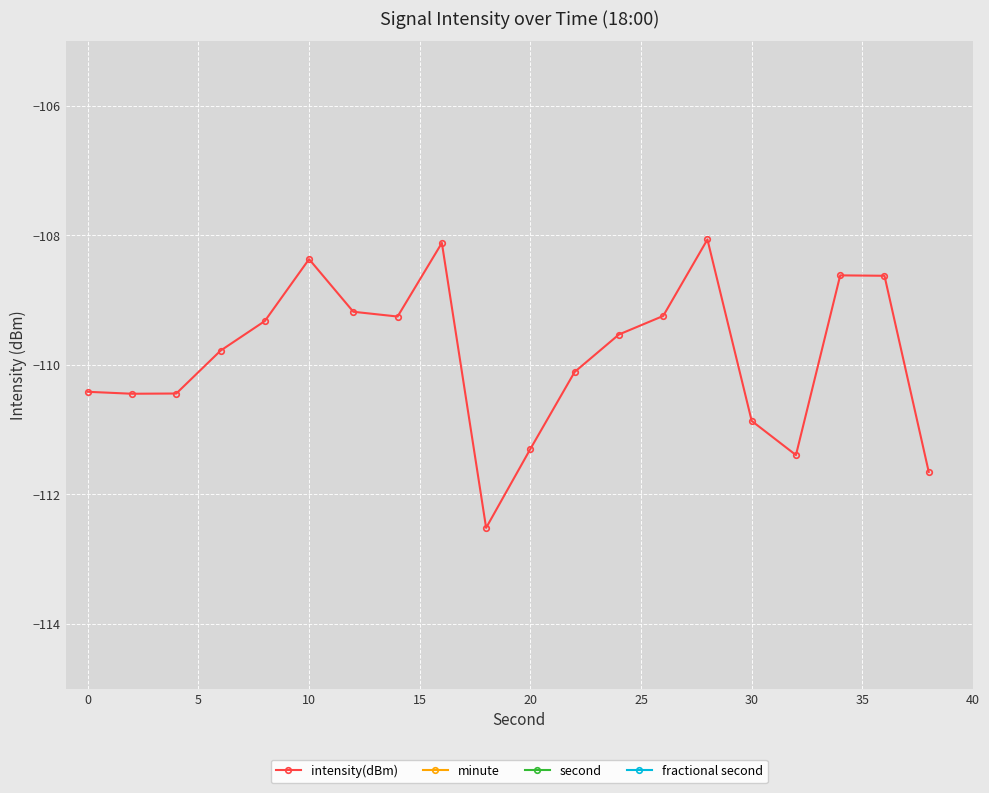

The value of intensity(dBm) at 30 is -174.7. True or false?

False